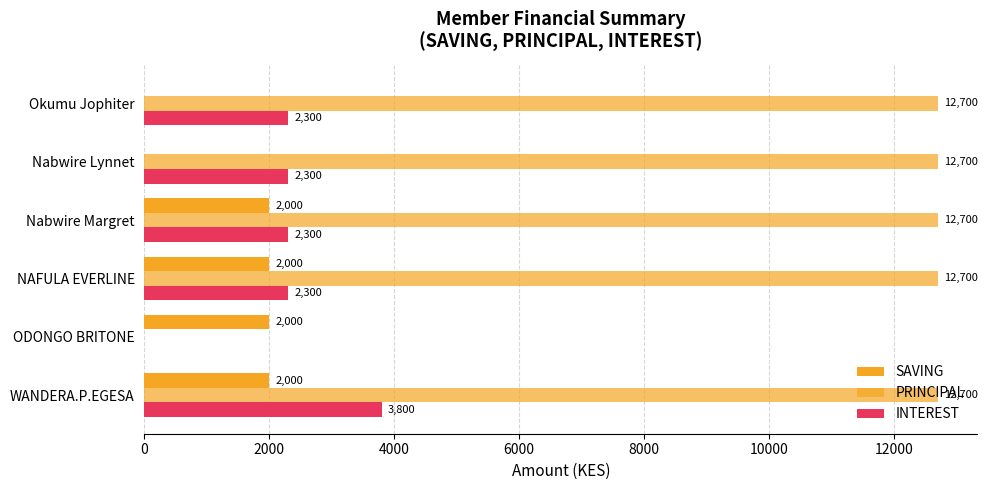

Reading left to right, what are all the values shown in this chart?

SAVING: 2000	2000	2000	2000	0	0
PRINCIPAL: 12700	0	12700	12700	12700	12700
INTEREST: 3800	0	2300	2300	2300	2300